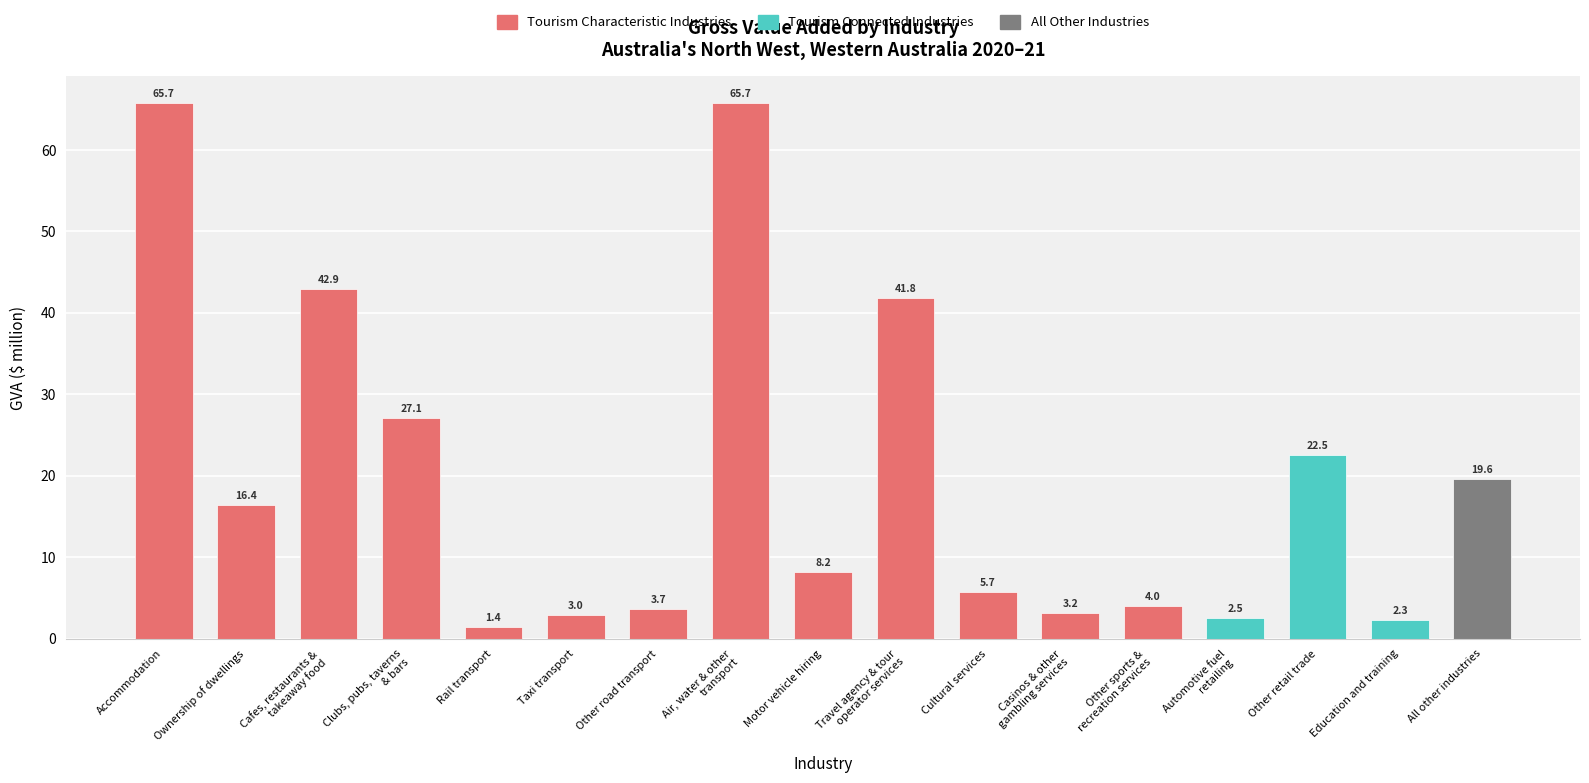

Approximately how many times larger is the value at Cafes, restaurants &
takeaway food compared to Education and training?

19.1